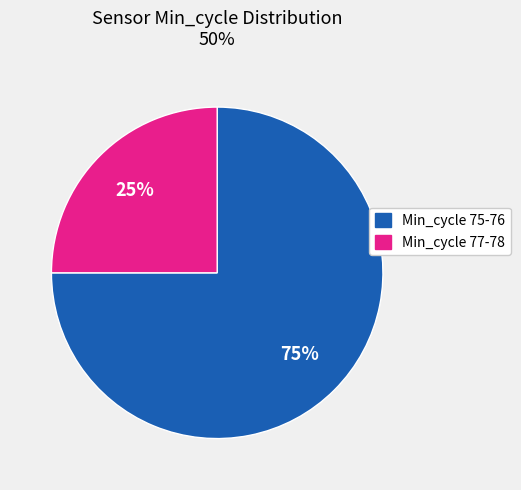

To the nearest percent, what is the average slice percentage?

50%